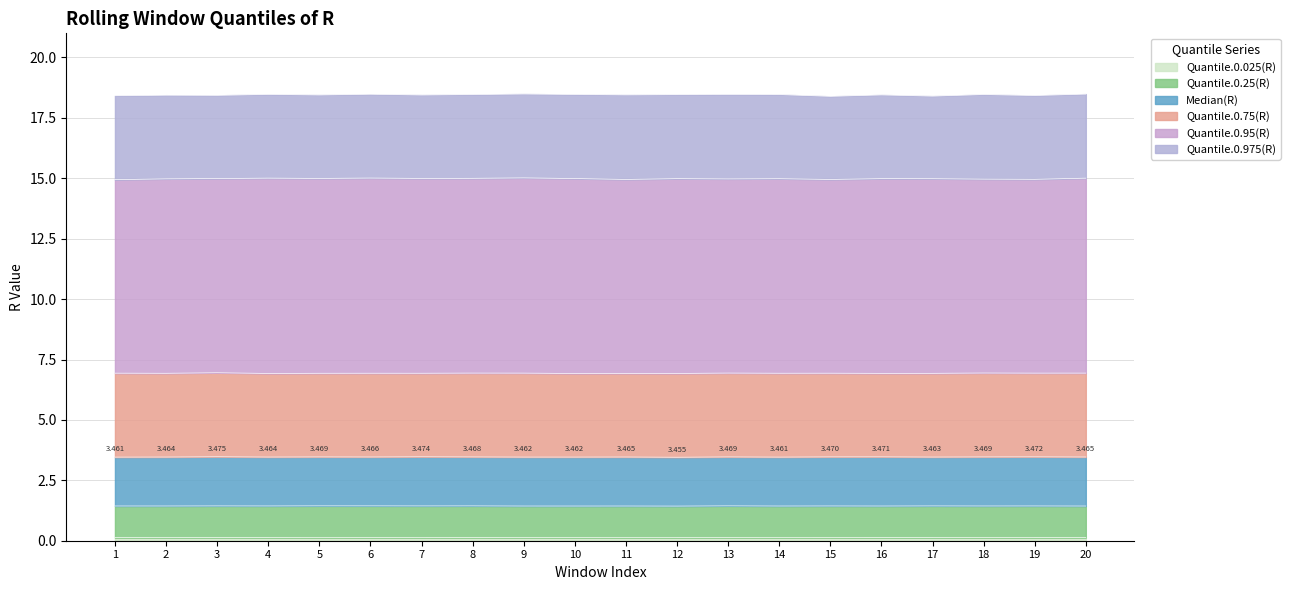

What is the spread (max minus min) of values at 2?

18.3